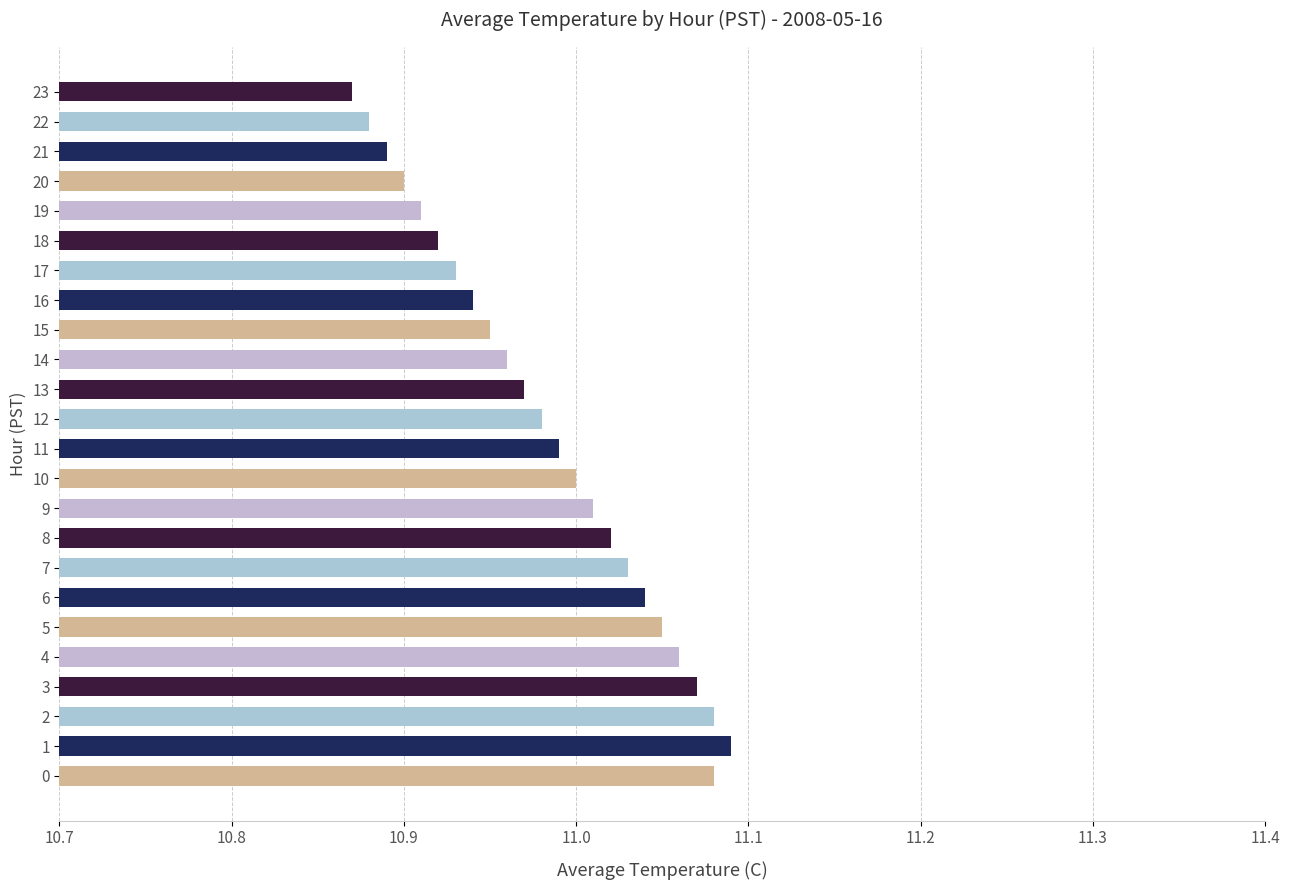

Which label corresponds to the smallest value in the chart?

23